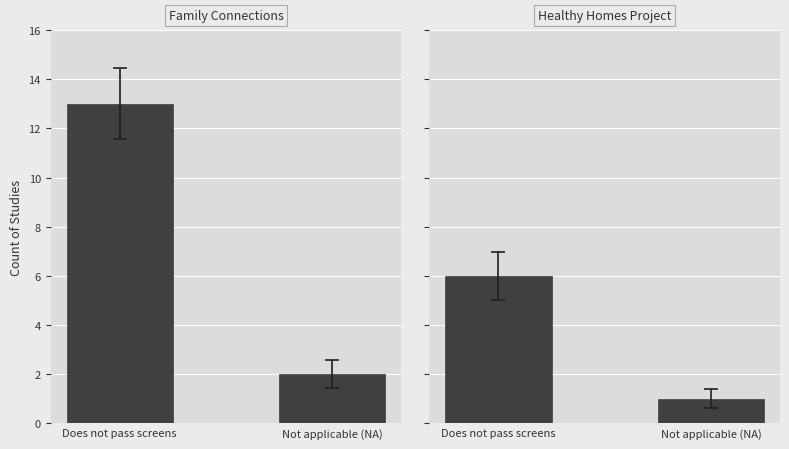

Reading right to left, list all the values displayed in this chart.

Family Connections (Birth to Age 5): 2	13
Seattle-King County Healthy Homes Project: 1	6